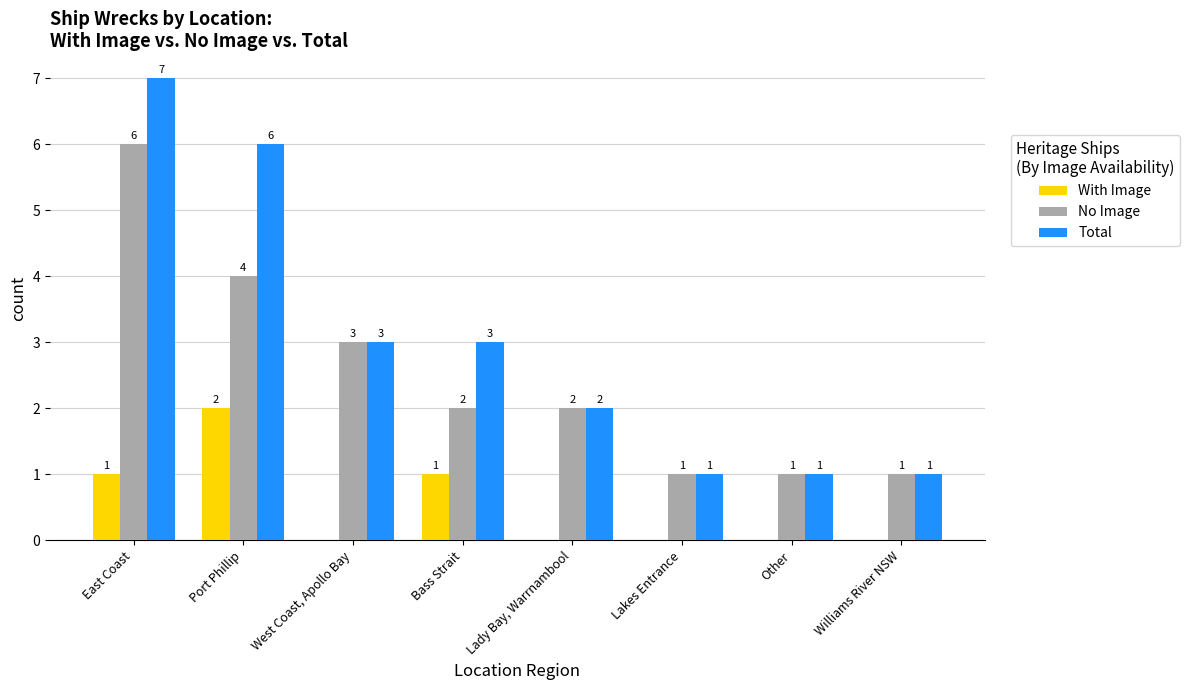

What is the total value across all series at Other?

2